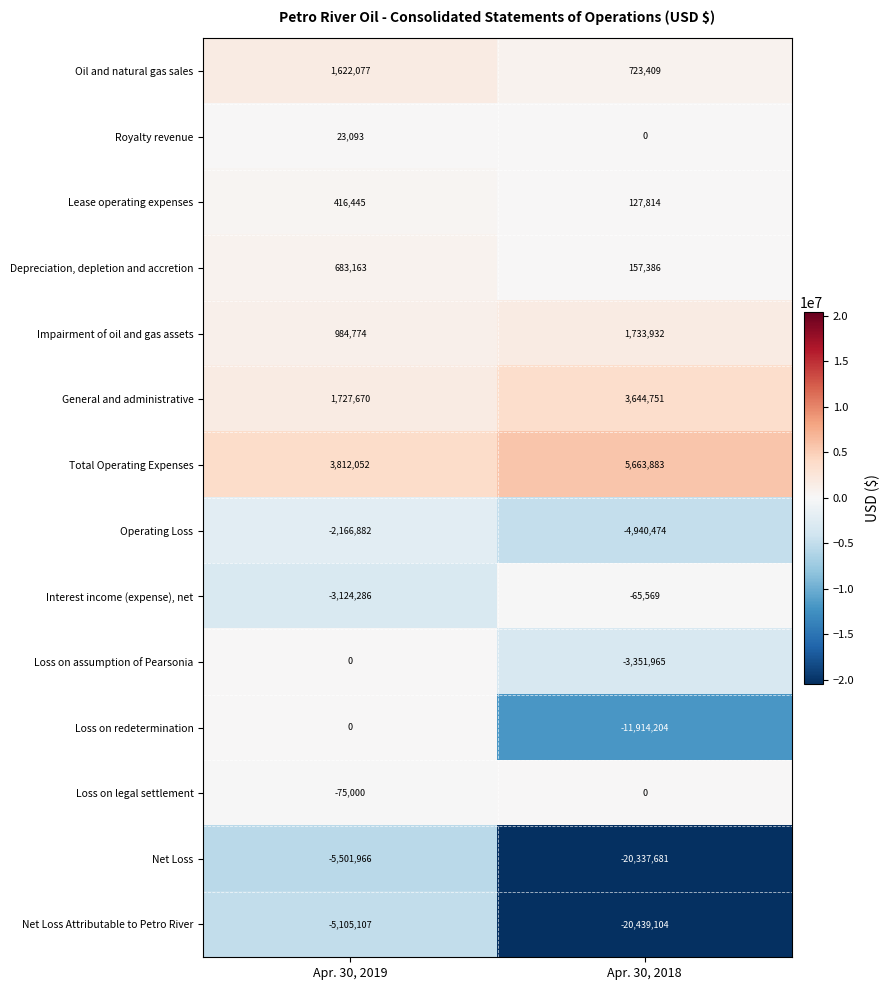

What is the sum of the Royalty revenue values at Apr. 30, 2019 and Apr. 30, 2018?

23093